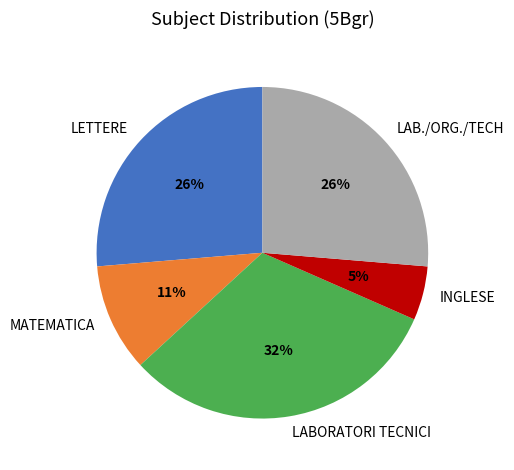

Is the sum of LABORATORI TECNICI and INGLESE greater than half?

No